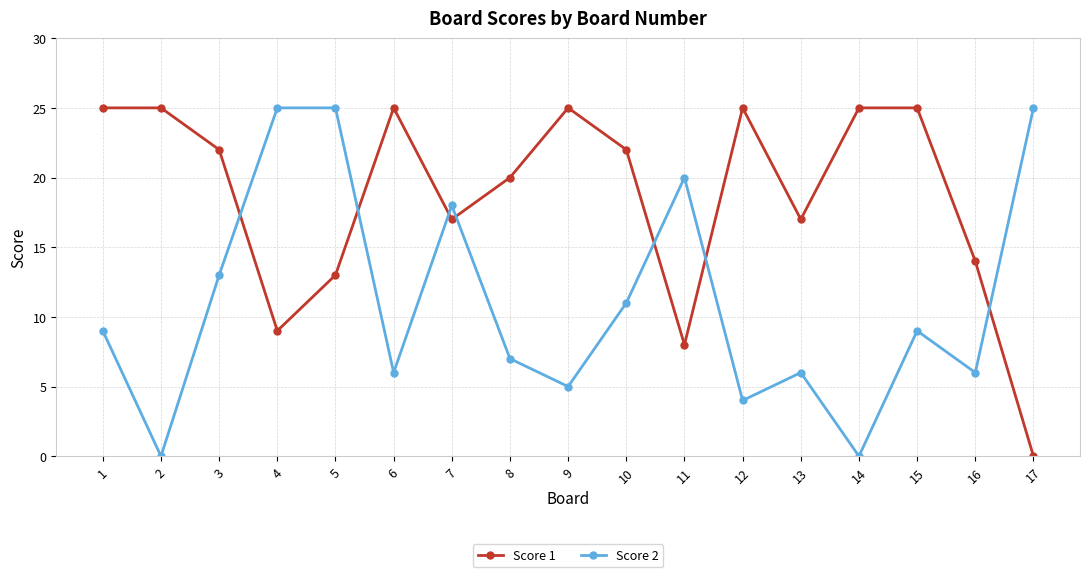

Is this an area chart (filled region under the line)?

No